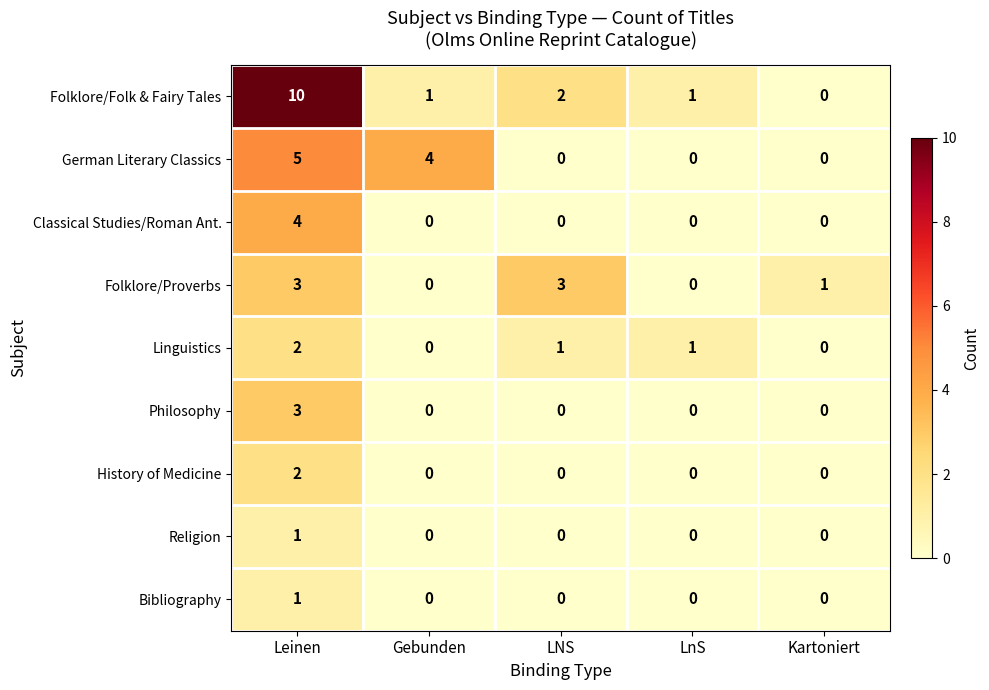

Which series has the largest range (max minus min)?

Folklore/Folk & Fairy Tales